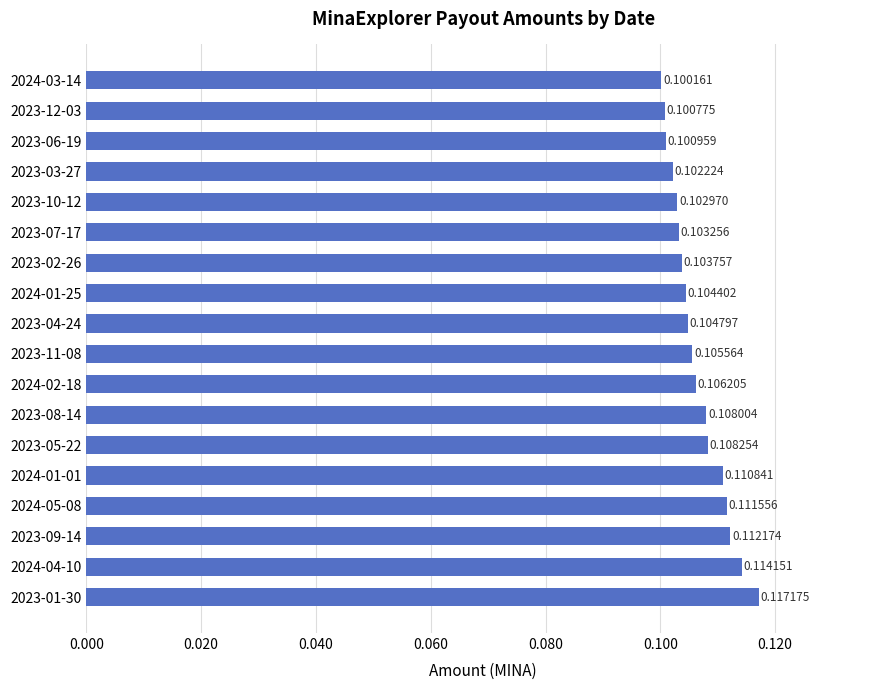

List the labels in order of value, smallest first.

2024-03-14, 2023-12-03, 2023-06-19, 2023-03-27, 2023-10-12, 2023-07-17, 2023-02-26, 2024-01-25, 2023-04-24, 2023-11-08, 2024-02-18, 2023-08-14, 2023-05-22, 2024-01-01, 2024-05-08, 2023-09-14, 2024-04-10, 2023-01-30